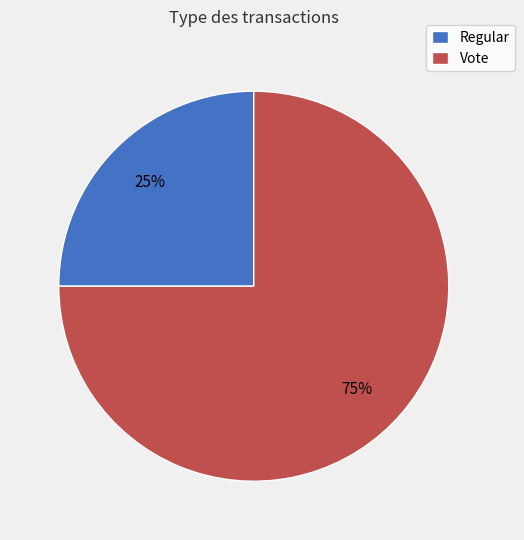

To the nearest percent, what is the difference between the Vote and Regular slice percentages?

50%